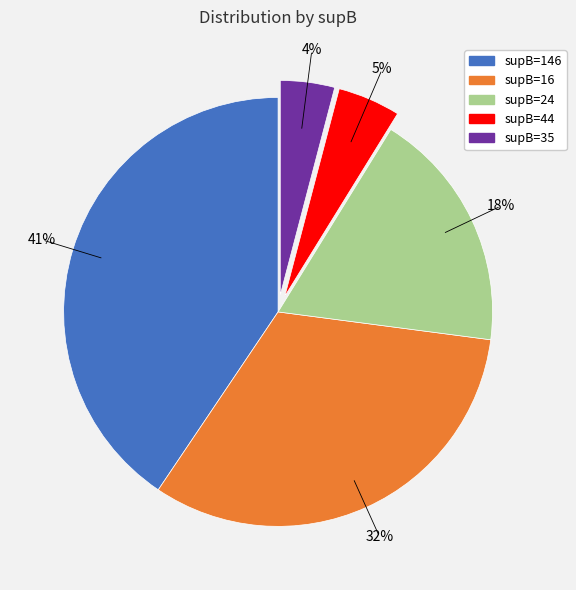

To the nearest percent, what is the average slice percentage?

20%